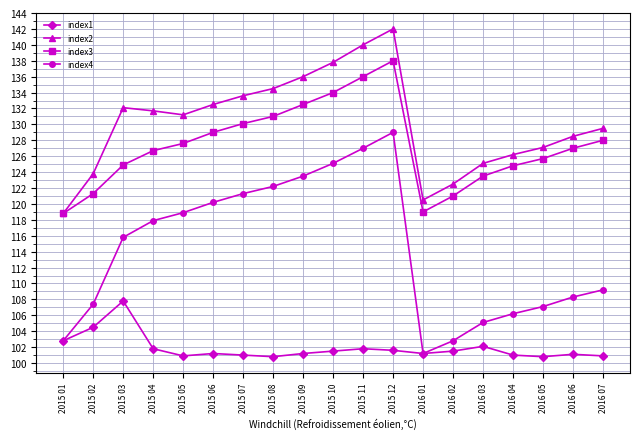

Which series changed the most between 2015 04 and 2015 11?

index3